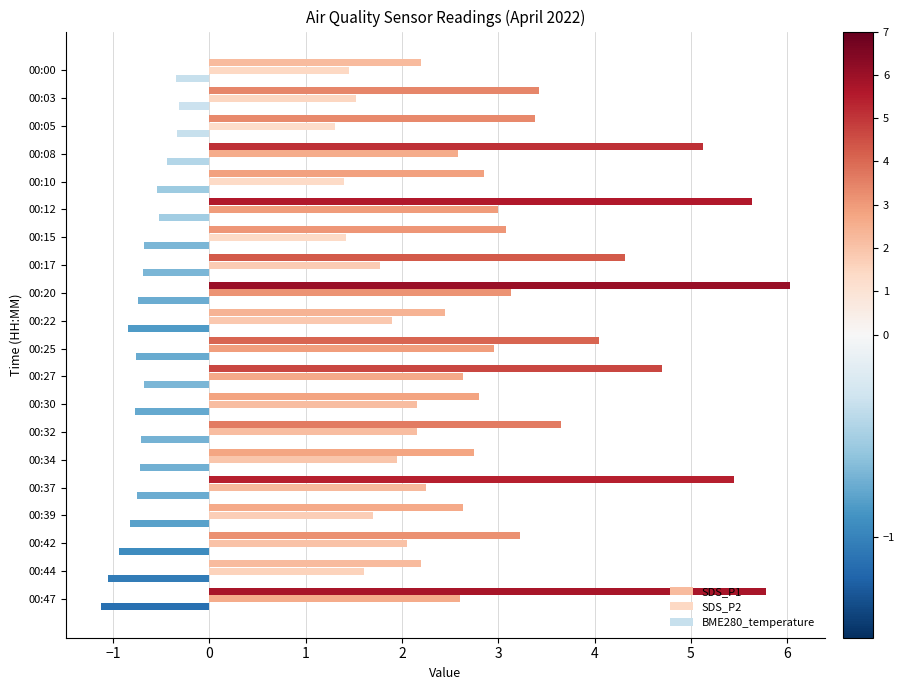

What is the average value of the SDS_P1 series?

3.8